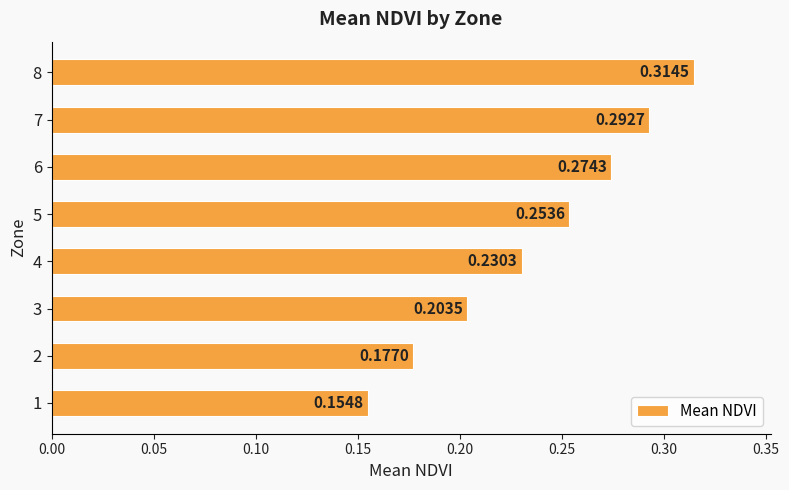

Rank the categories by value from highest to lowest.

8, 7, 6, 5, 4, 3, 2, 1